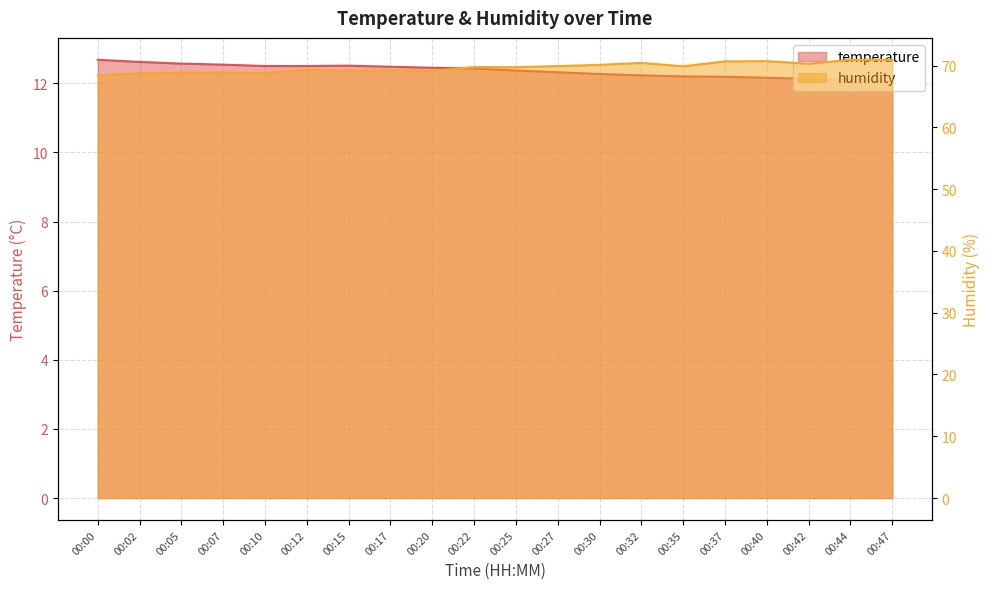

What is the value of the temperature point at the 20th from the left?

12.1